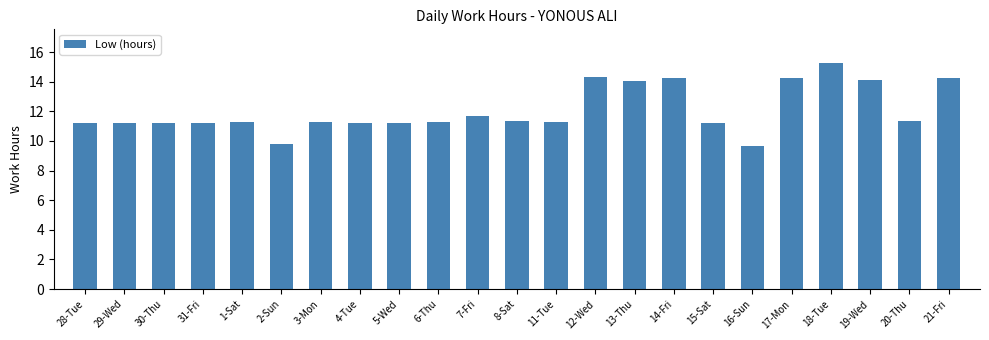

Between 2-Sun and 11-Tue, which is larger?

11-Tue